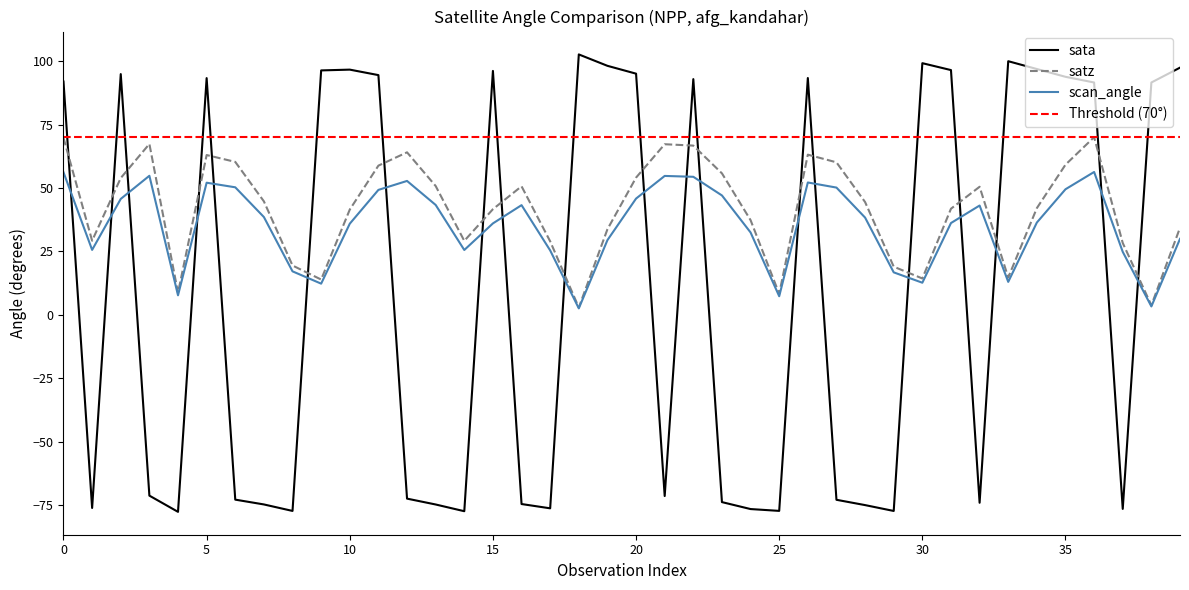

How many positive values does the sata series have?

20